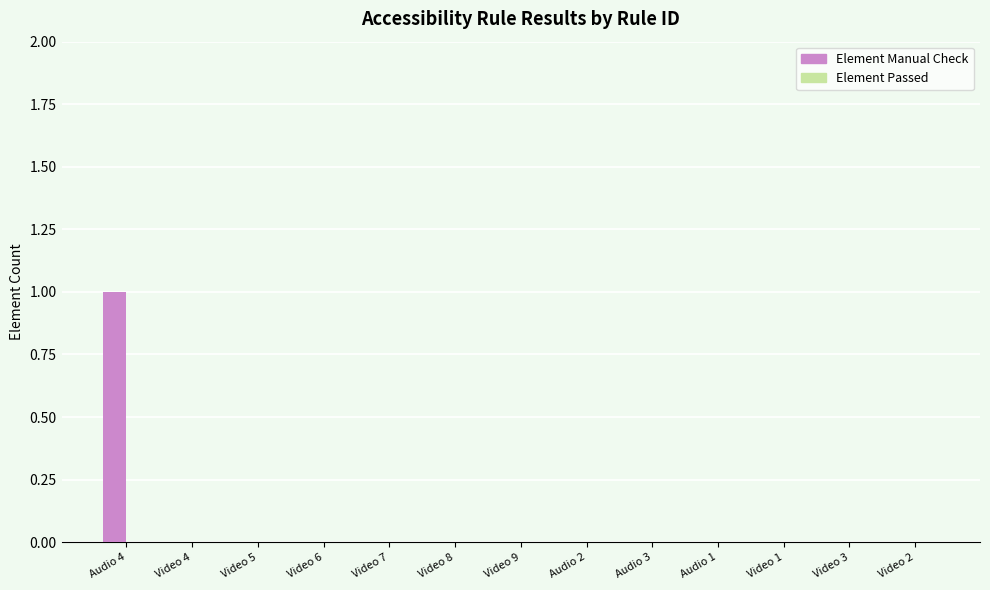

At which category does the chart reach its peak across all series?

Audio 4